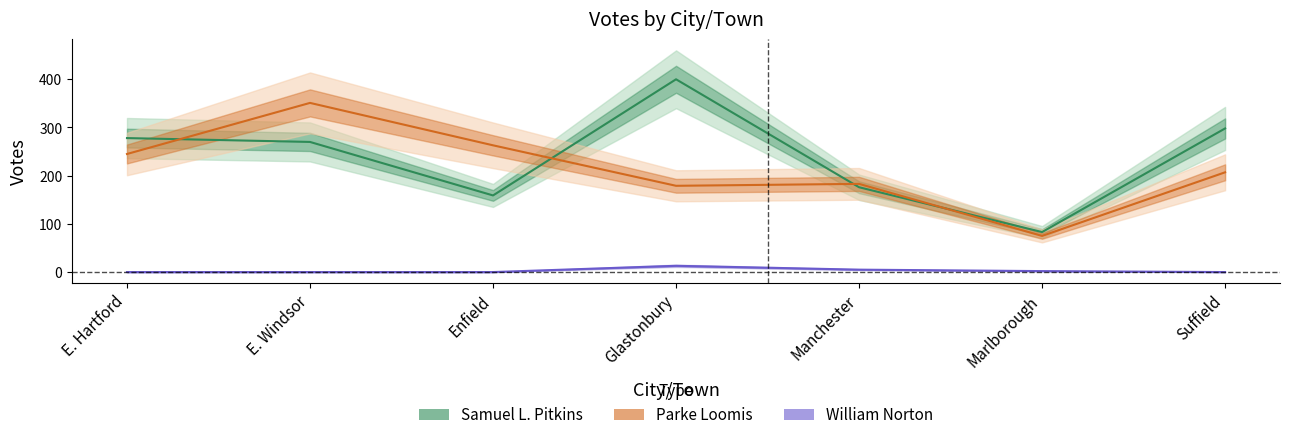

What is the difference between the highest and lowest values at Suffield?

298